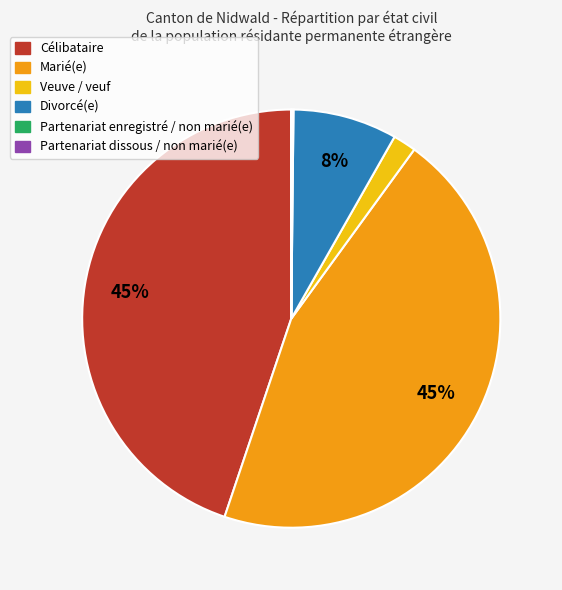

To the nearest percent, what is the difference between the largest and smallest slice percentages?

45%